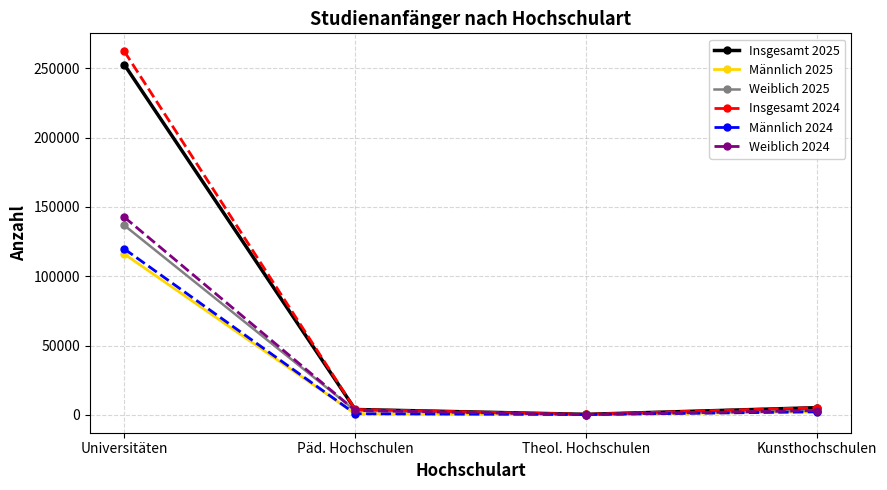

At Universitäten, list the series in order from smallest to largest.

Männlich 2025, Männlich 2024, Weiblich 2025, Weiblich 2024, Insgesamt 2025, Insgesamt 2024